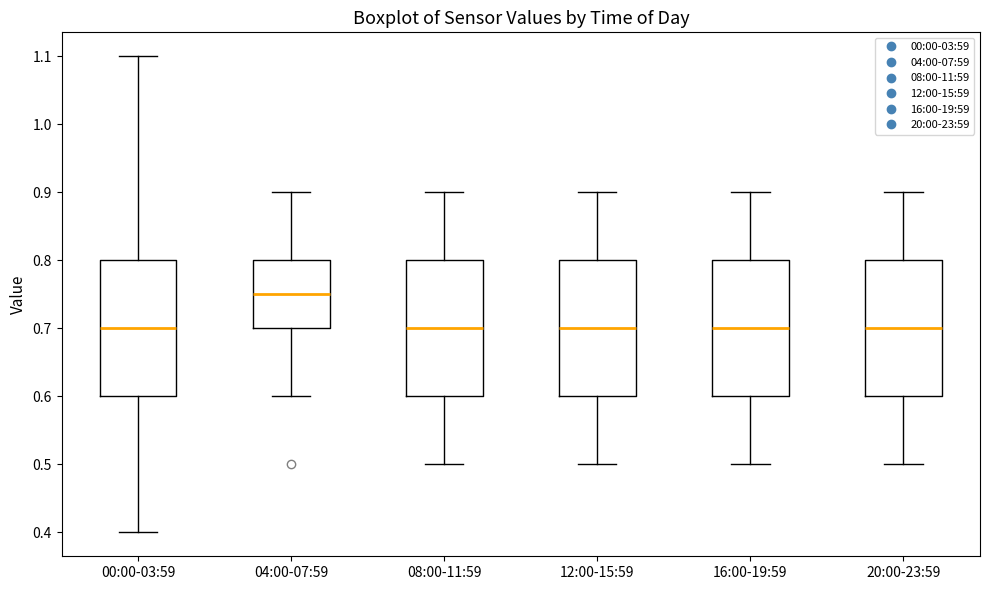

Reading left to right, read every box against the y-axis: the position of its median line, the range the box covers, and the ends of its whiskers. The values are not printed on the chart, so give them approximately, as read against the axis.

00:00-03:59: median 0.70, box 0.60 to 0.80, whiskers 0.40 to 1.10
04:00-07:59: median 0.75, box 0.70 to 0.80, whiskers 0.60 to 0.90
08:00-11:59: median 0.70, box 0.60 to 0.80, whiskers 0.50 to 0.90
12:00-15:59: median 0.70, box 0.60 to 0.80, whiskers 0.50 to 0.90
16:00-19:59: median 0.70, box 0.60 to 0.80, whiskers 0.50 to 0.90
20:00-23:59: median 0.70, box 0.60 to 0.80, whiskers 0.50 to 0.90